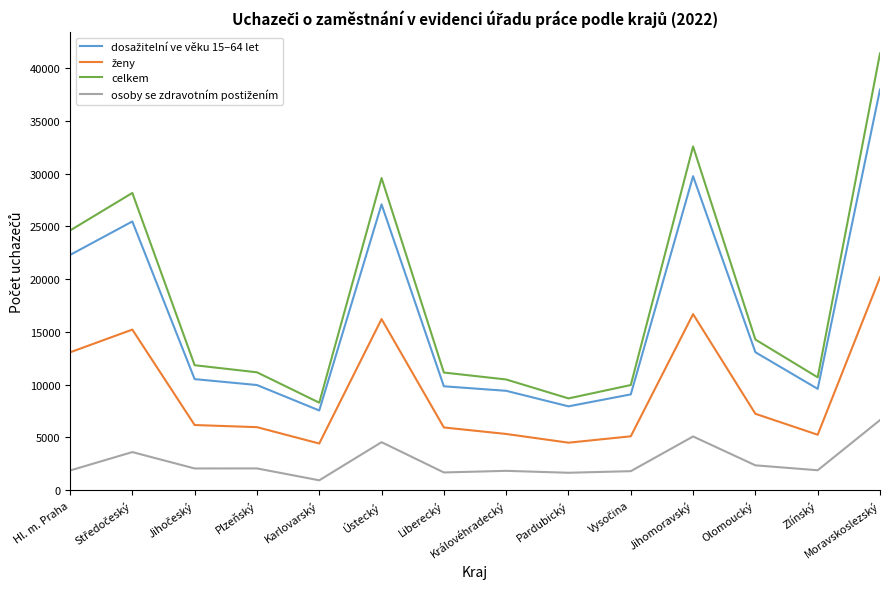

What is the minimum value for celkem?

8282